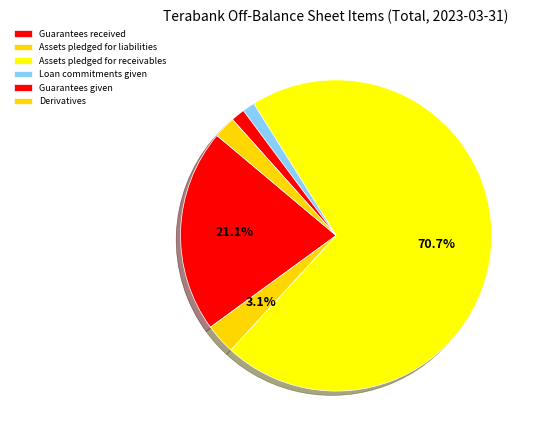

How many slices are in this pie chart?

6